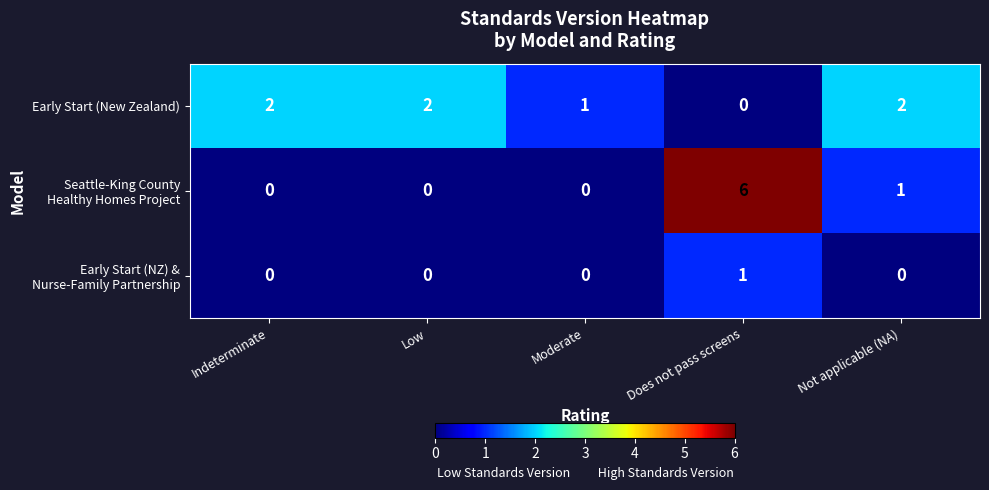

Which label corresponds to the largest value in the chart?

Does not pass screens